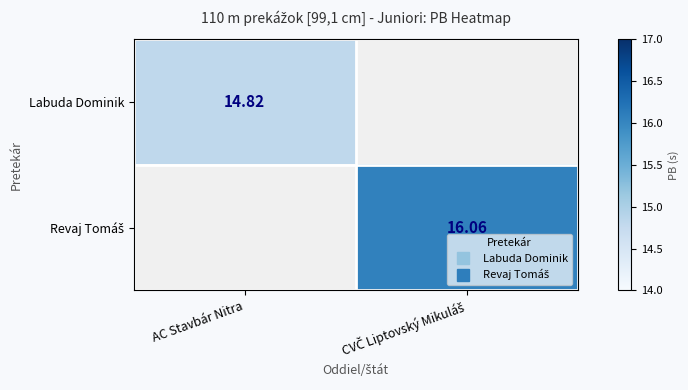

Where does the Revaj Tomáš series first go above 16?

CVČ Liptovský Mikuláš